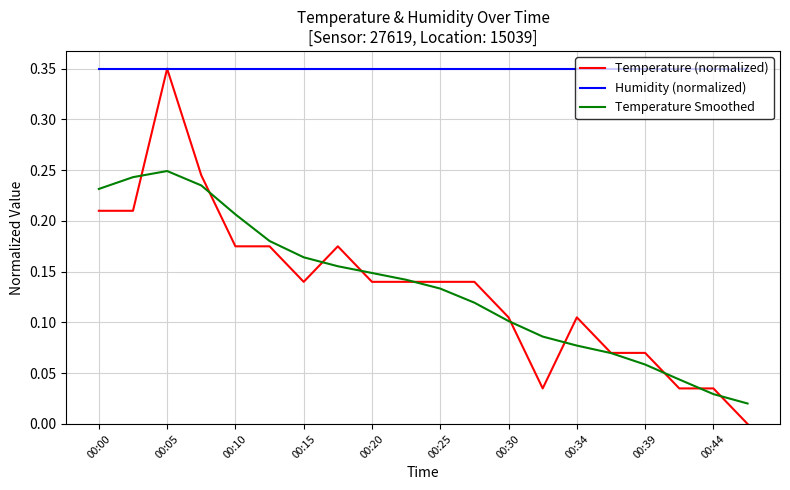

True or false: Temperature Smoothed and Humidity (normalized) cross at least once.

False